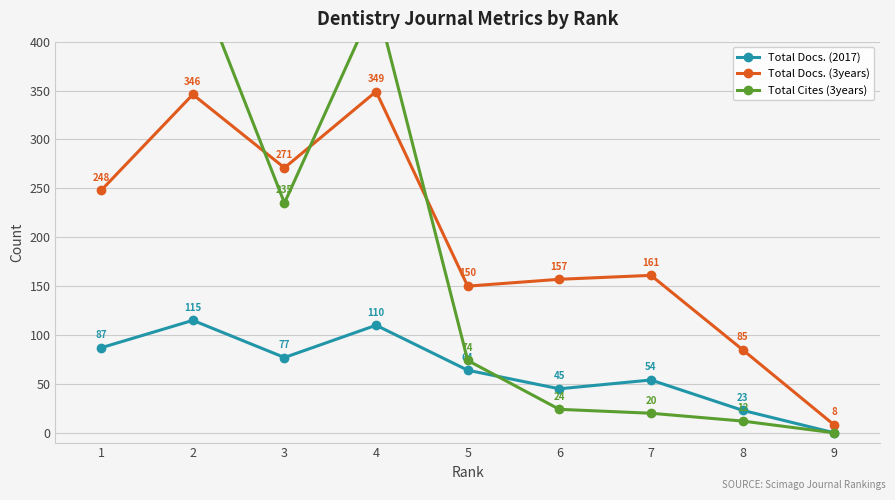

Does the chart have visible grid lines?

Yes